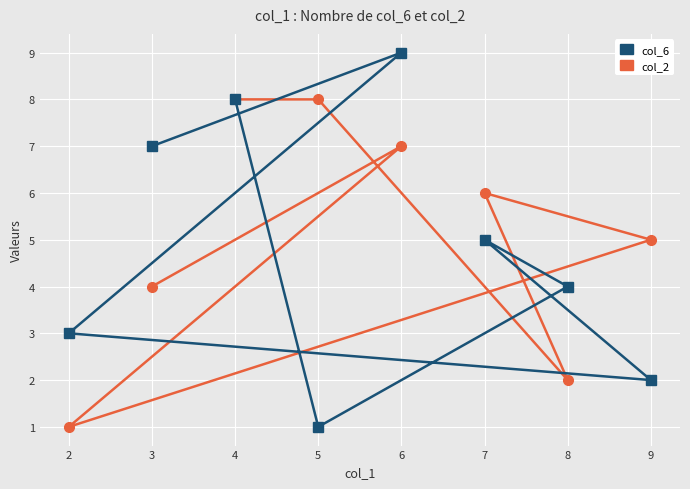

Reading left to right, extract all data points from this chart.

col_2: 8	8	2	6	5	1	7	4
col_6: 8	1	4	5	2	3	9	7